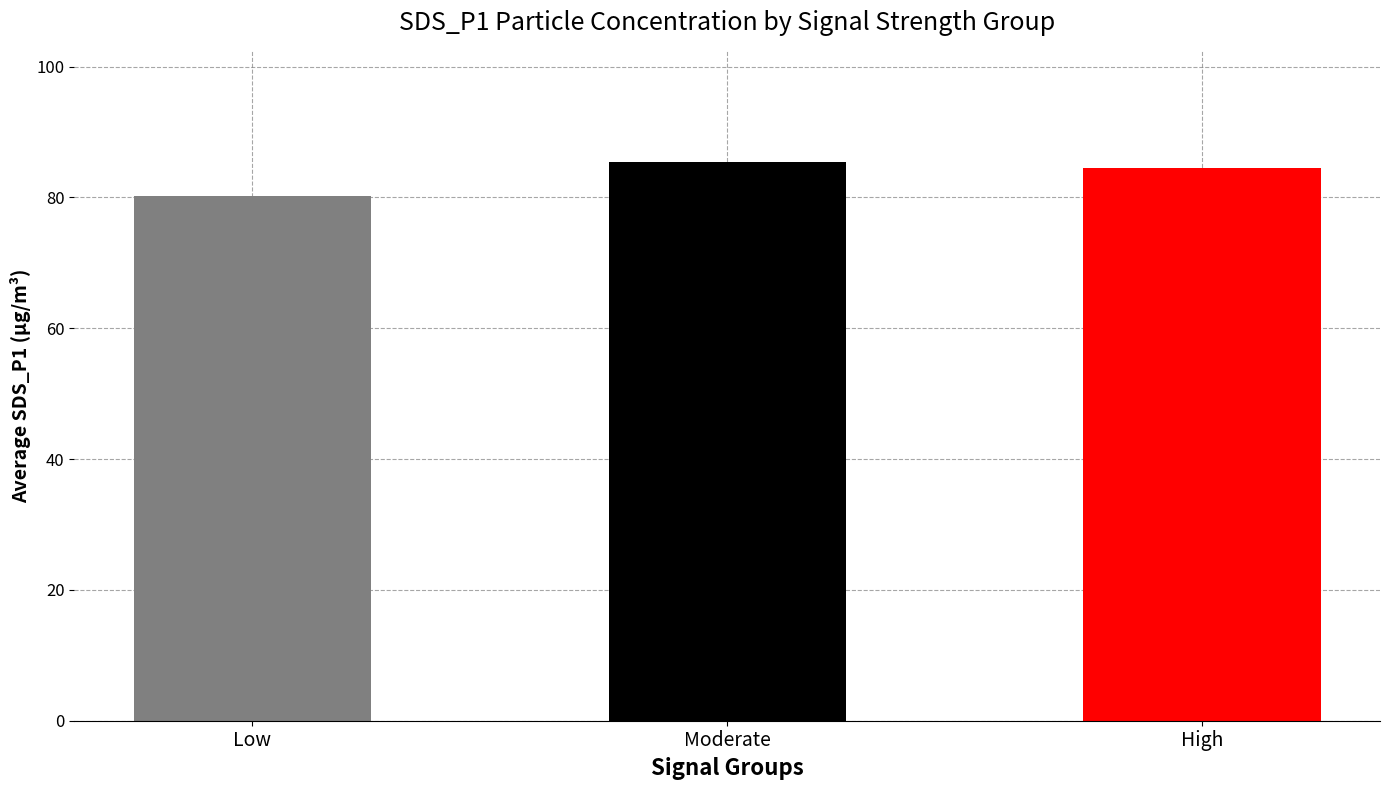

The value at High is 30.1. True or false?

False